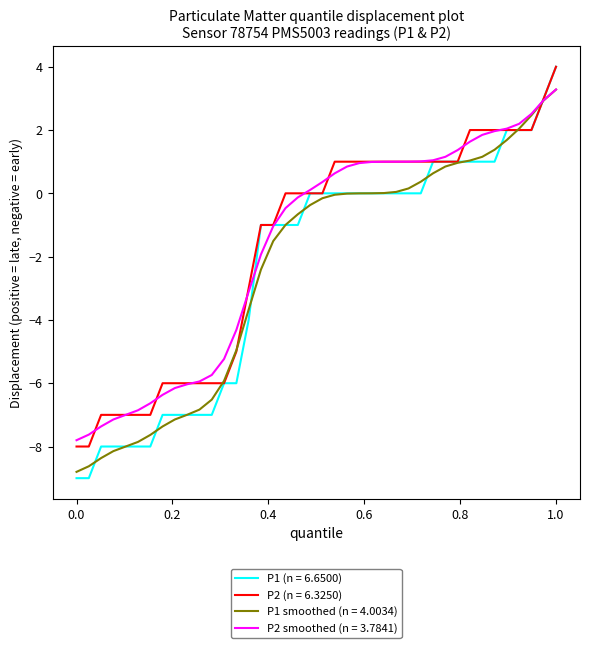

Which series has the largest range (max minus min)?

P1 (n = 6.6500)